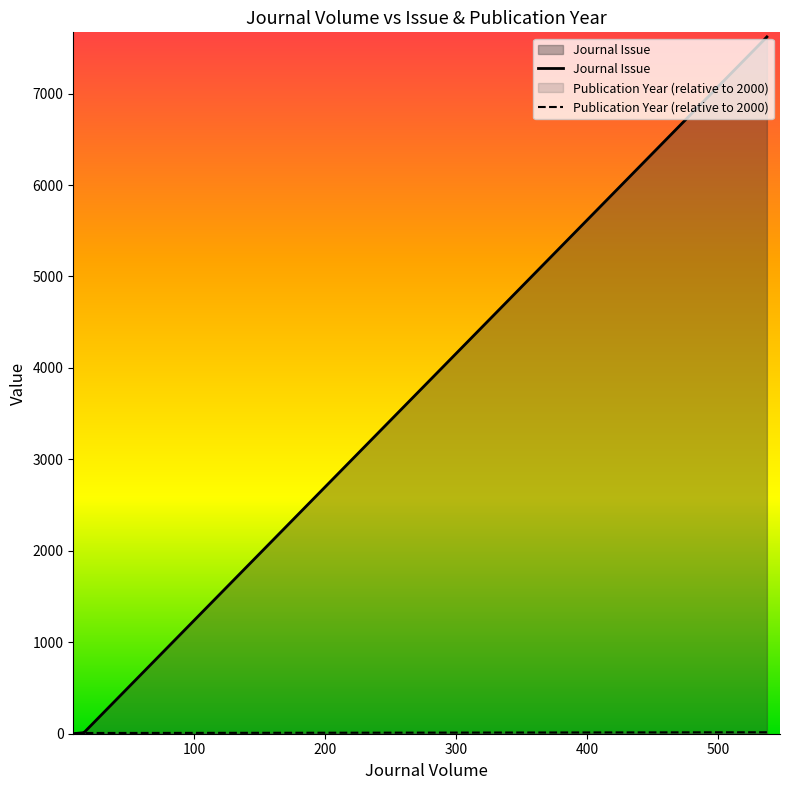

True or false: Publication Year (relative to 2000) and Journal Issue intersect in this chart.

False